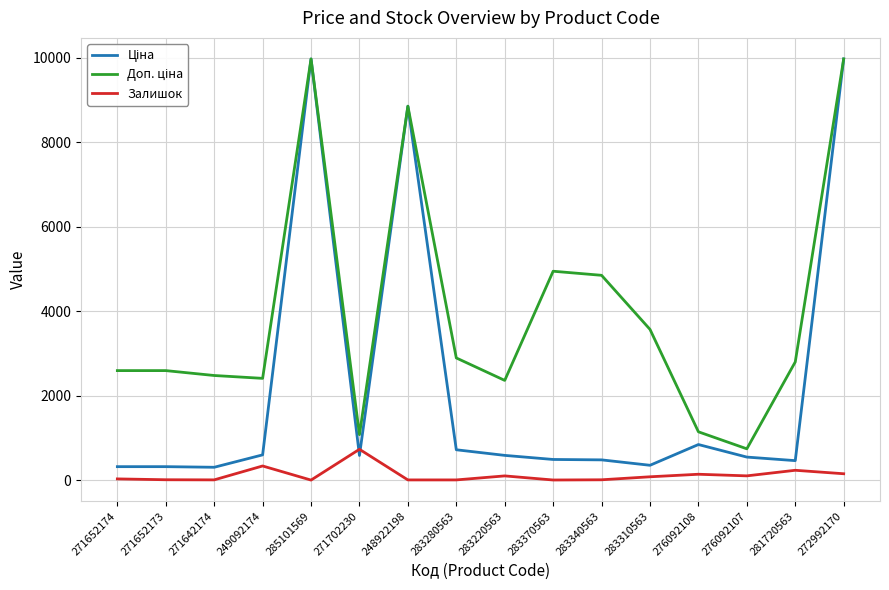

True or false: Залишок has a value of 310.1 at 271702230.

False